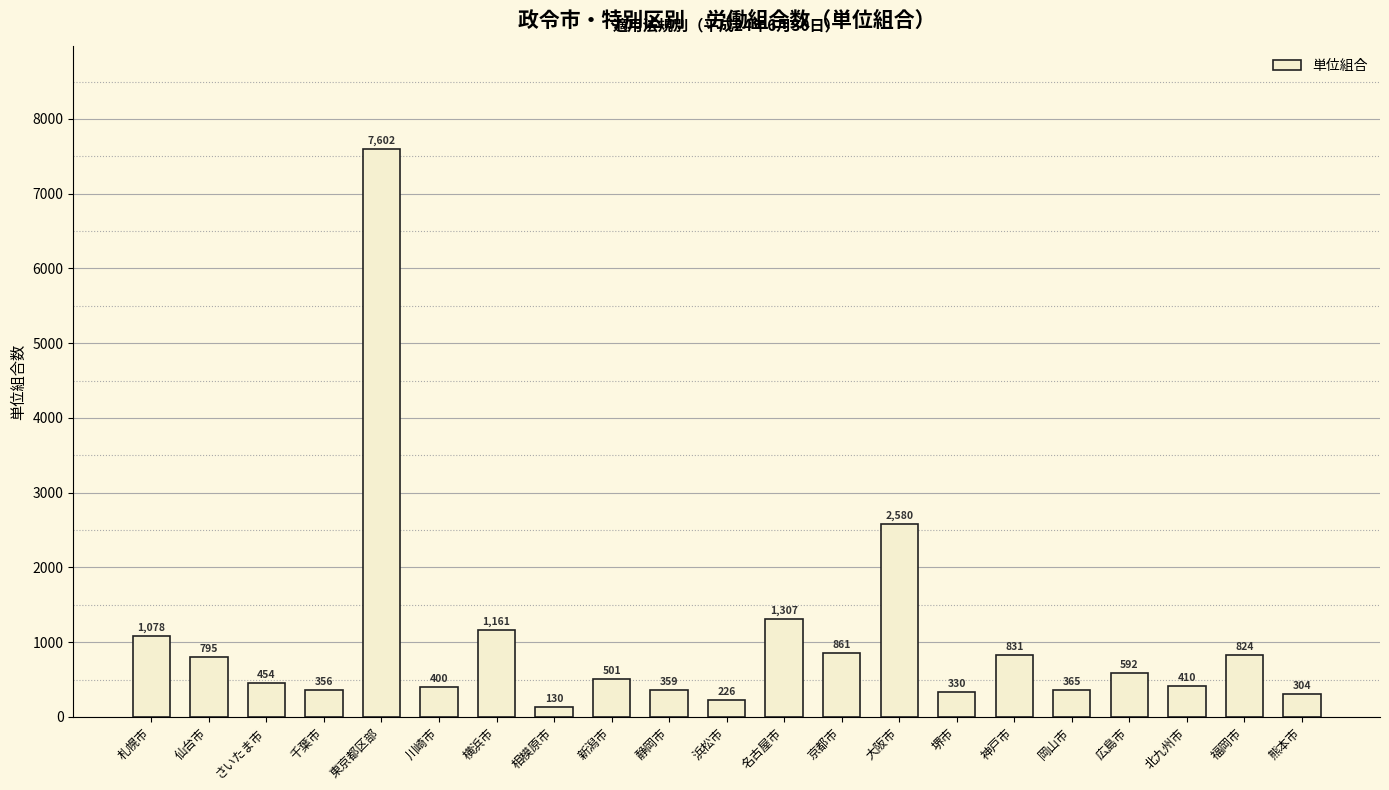

List the labels in order of value, smallest first.

相模原市, 浜松市, 熊本市, 堺市, 千葉市, 静岡市, 岡山市, 川崎市, 北九州市, さいたま市, 新潟市, 広島市, 仙台市, 福岡市, 神戸市, 京都市, 札幌市, 横浜市, 名古屋市, 大阪市, 東京都区部